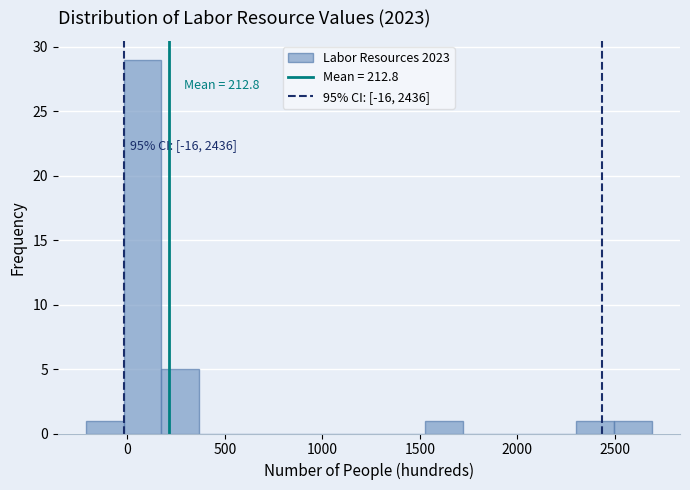

Read against the x-axis, roughly where is the centre of the tallest bar?

100